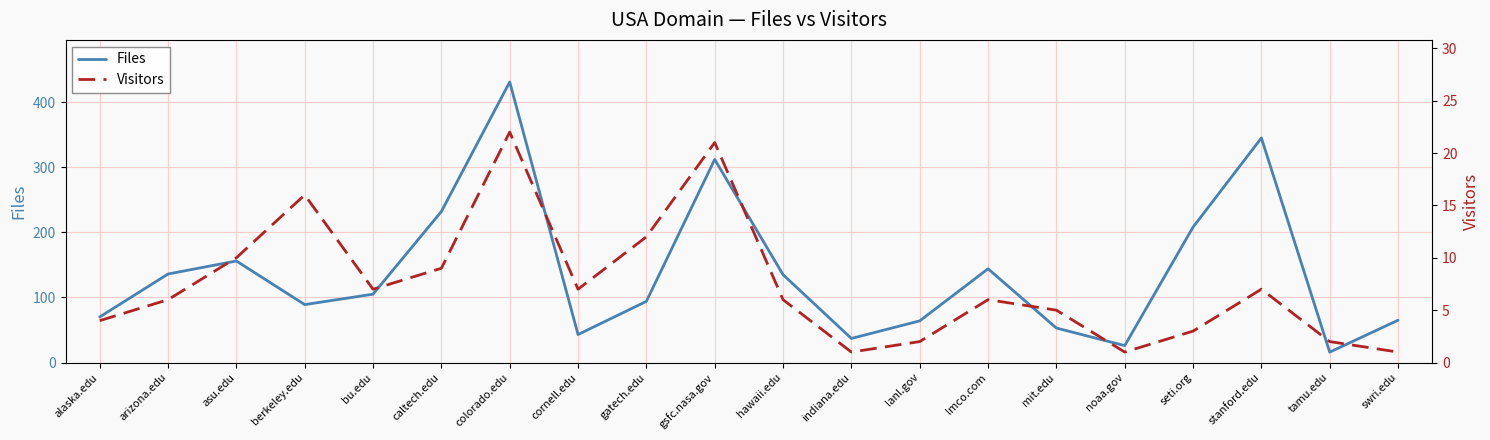

True or false: Visitors has more than 2 interior local peaks.

True